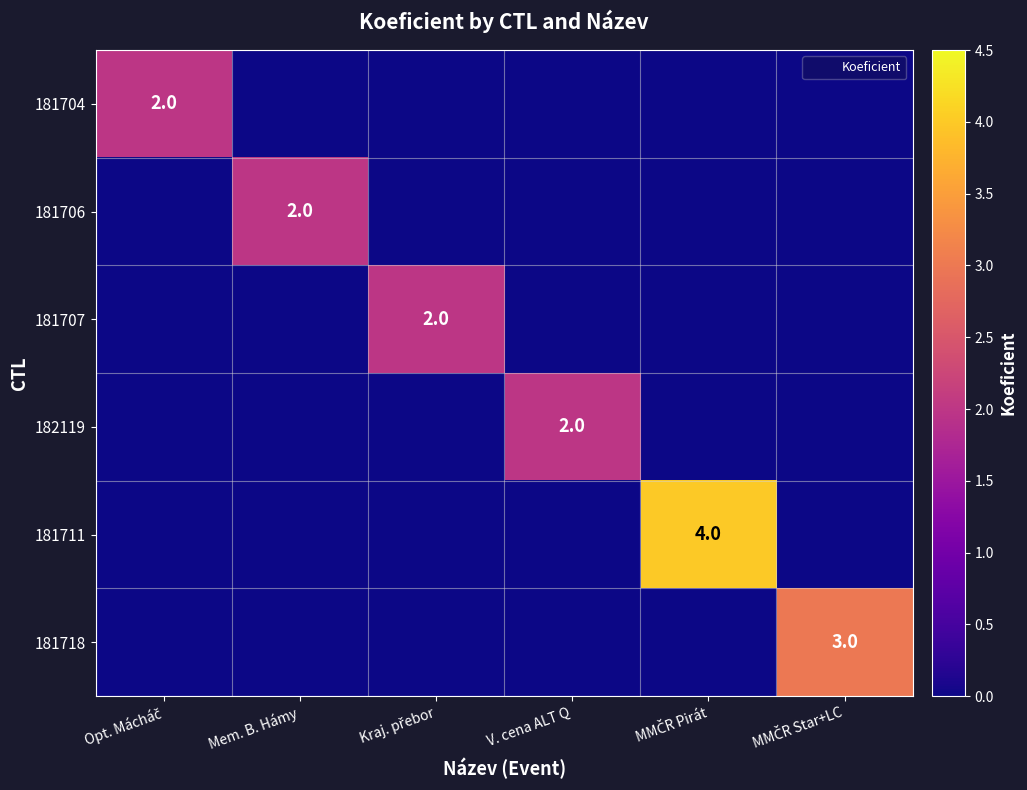

What is the difference between the 181711 values at Kraj. přebor and MMČR Pirát?

4